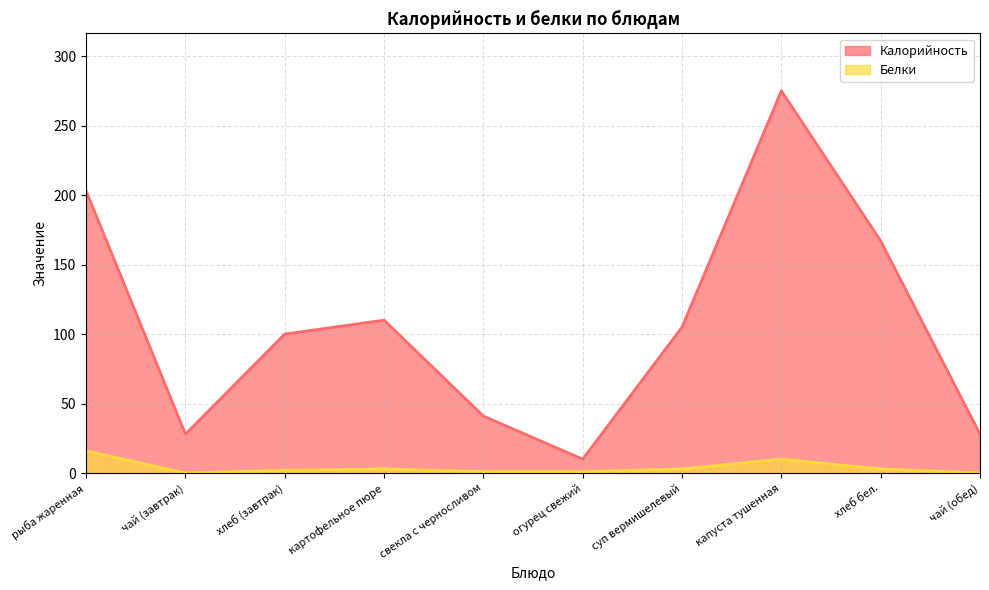

The Белки series shows 2 at хлеб (завтрак). True or false?

True